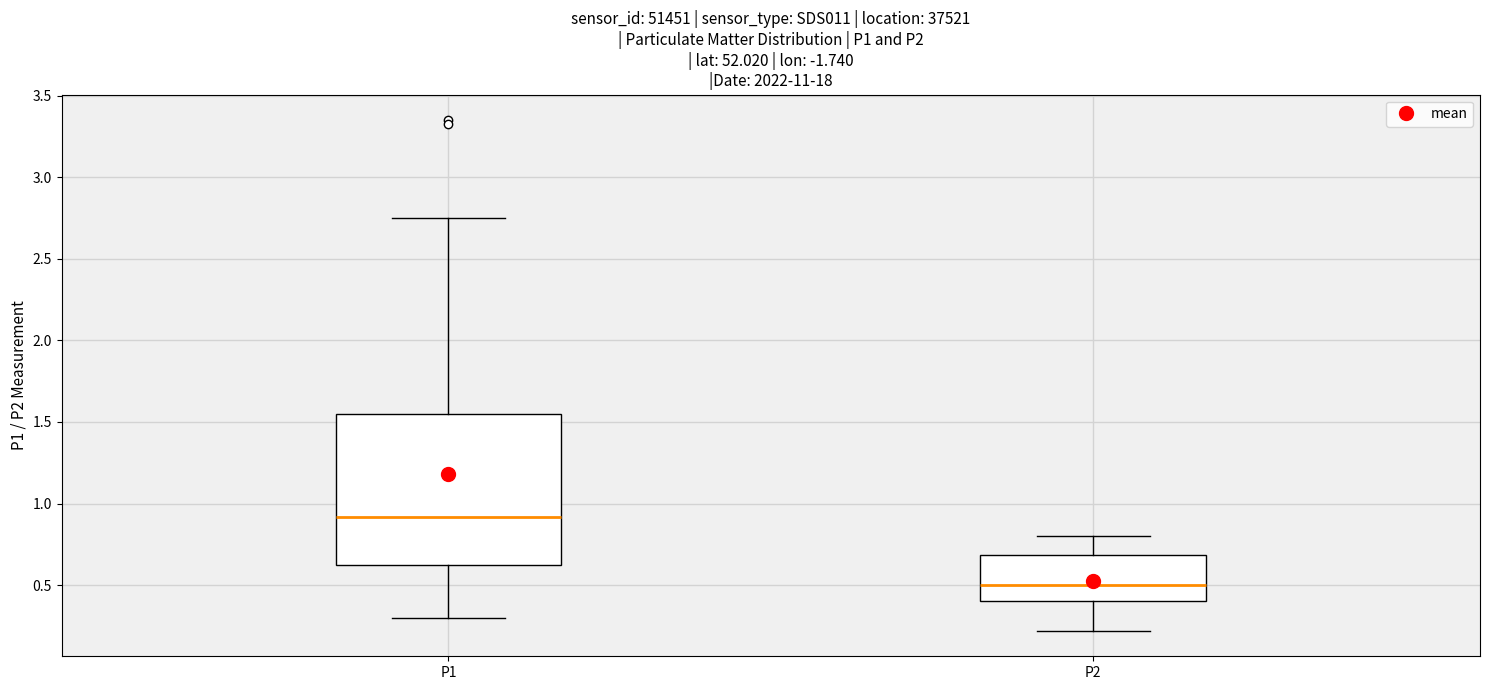

Reading left to right, transcribe this box plot: for each box, give where its median line is, the range the box spans, and where its two whiskers end, as read against the y-axis. The values are not printed on the chart, so give them approximately, as read against the axis.

P1: median 0.90, box 0.60 to 1.55, whiskers 0.30 to 2.75
P2: median 0.50, box 0.40 to 0.70, whiskers 0.20 to 0.80